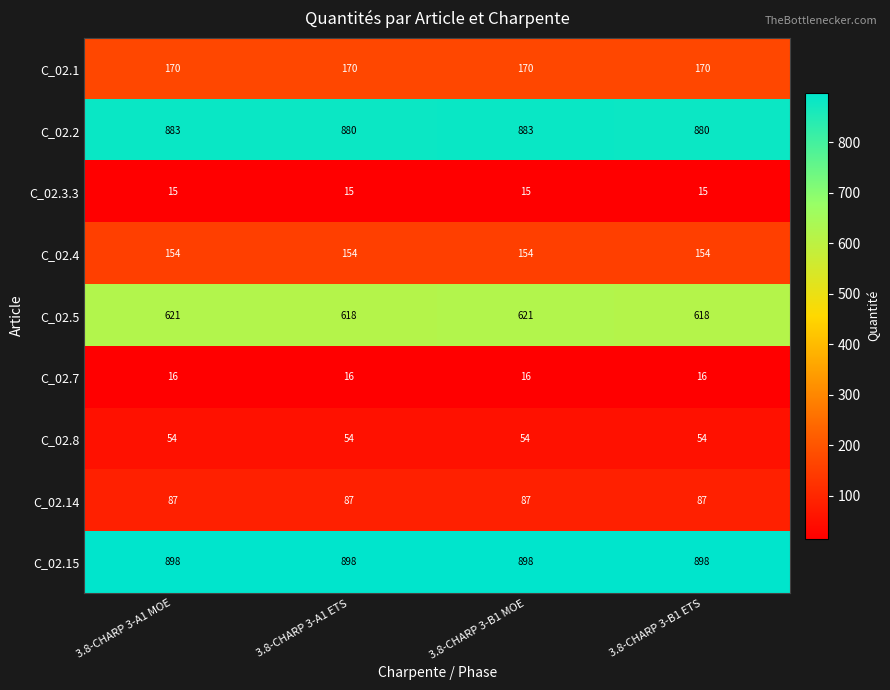

What is the spread (max minus min) of values at 3.8-CHARP 3-B1 ETS?

883